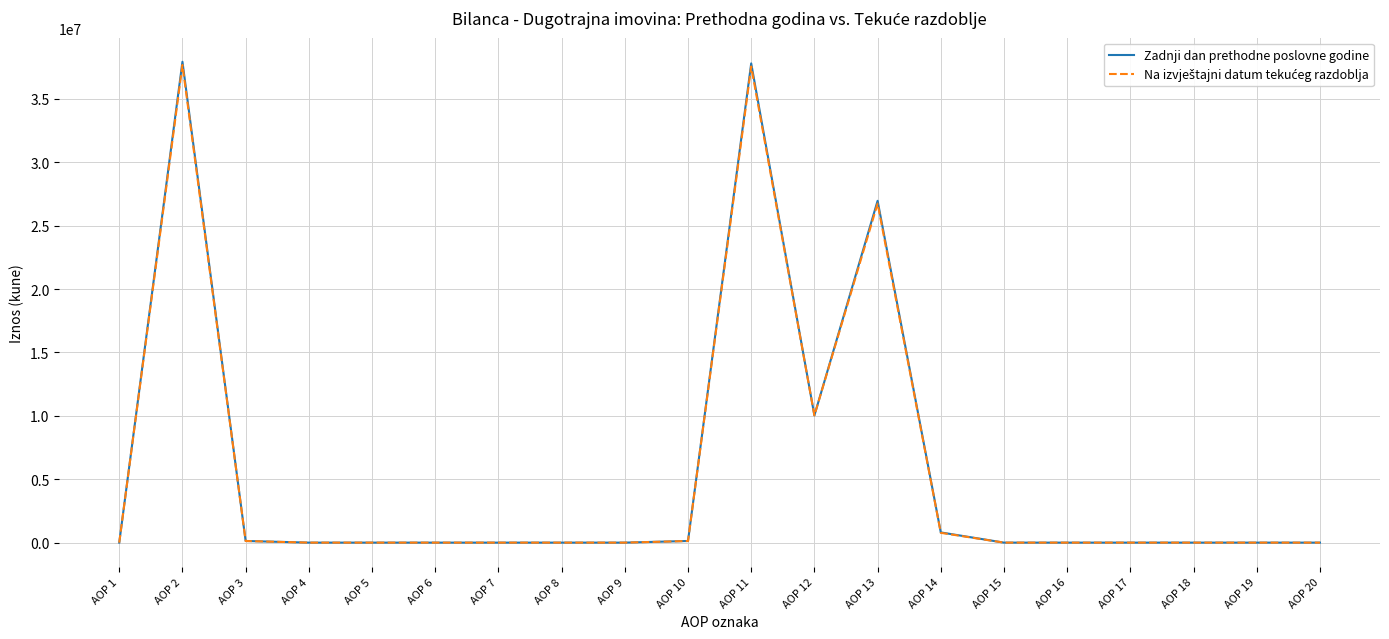

The value of Zadnji dan prethodne poslovne godine at AOP 15 is 0. True or false?

True